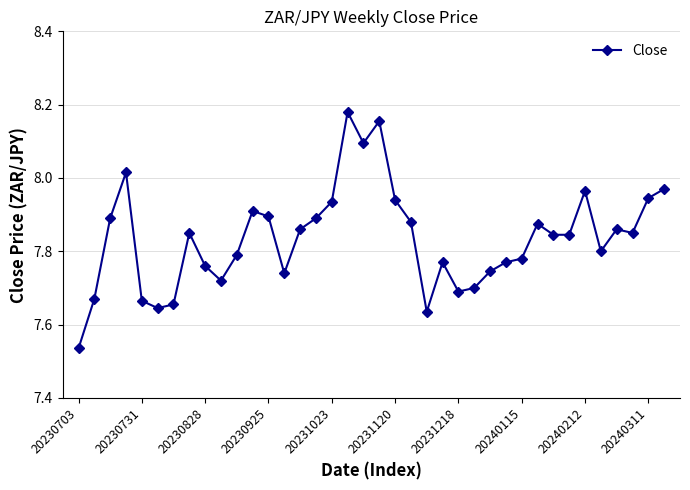

What is the difference between the maximum and minimum values?

0.6